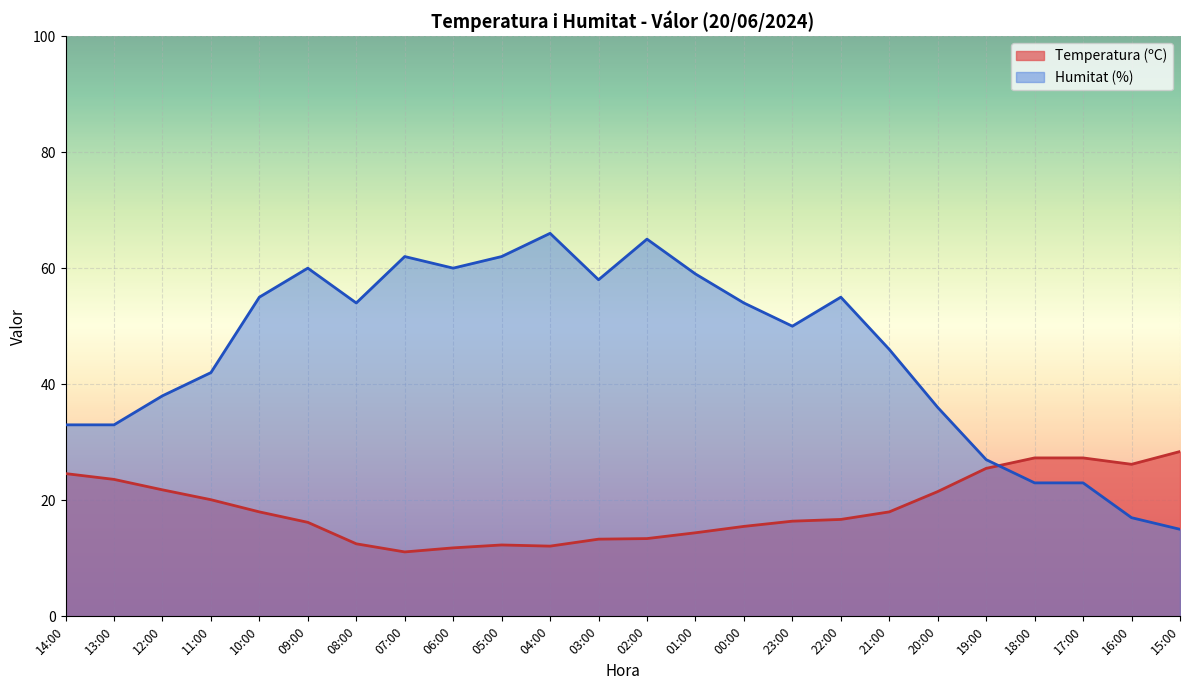

What is the sum of the Humitat (%) values at 09:00 and 12:00?

98.0